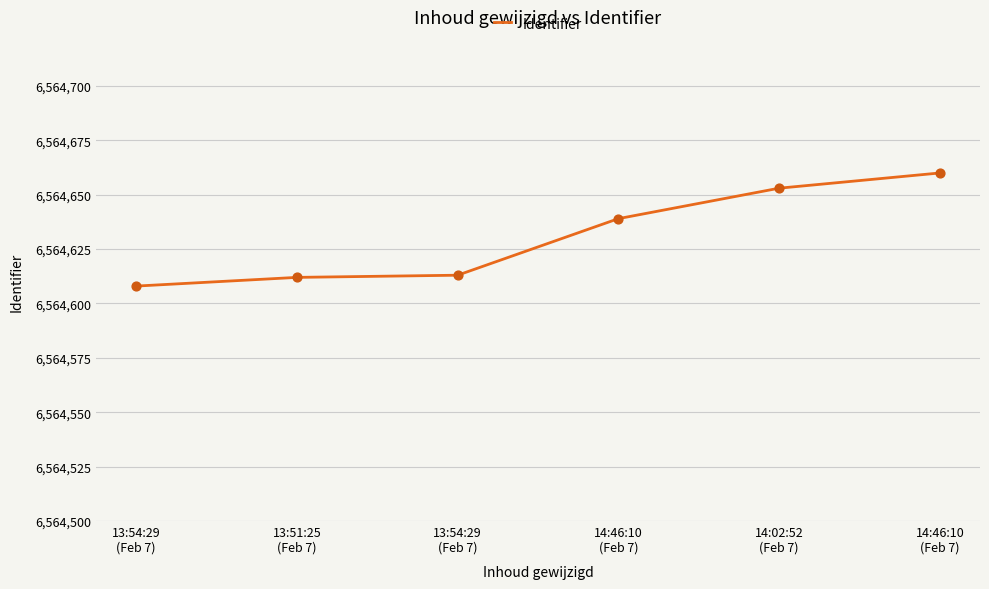

What is the change in value from 13:54:29
(Feb 7) to 14:46:10
(Feb 7)?

+52